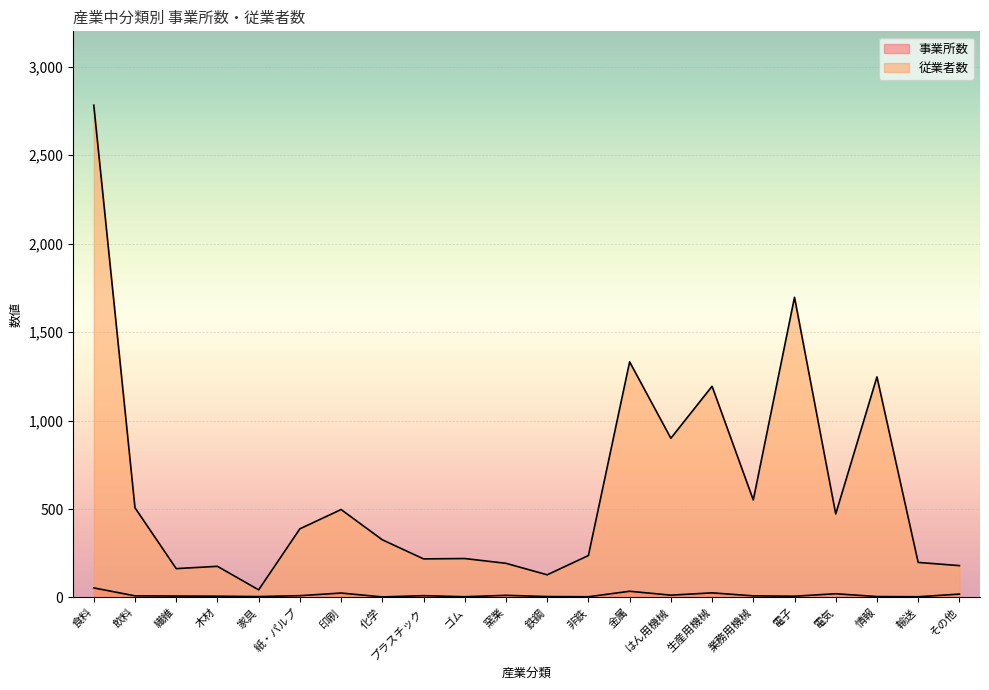

What position from the left is その他?

22